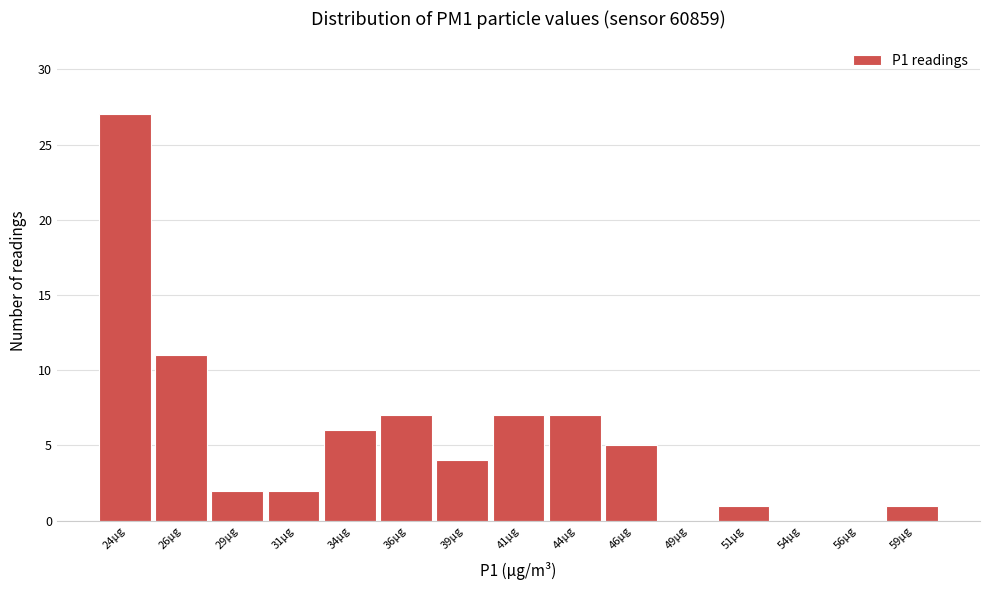

Reading left to right, what are all the values shown in this chart?

24µg=27	26µg=11	29µg=2	31µg=2	34µg=6	36µg=7	39µg=4	41µg=7	44µg=7	46µg=5	49µg=0	51µg=1	54µg=0	56µg=0	59µg=1